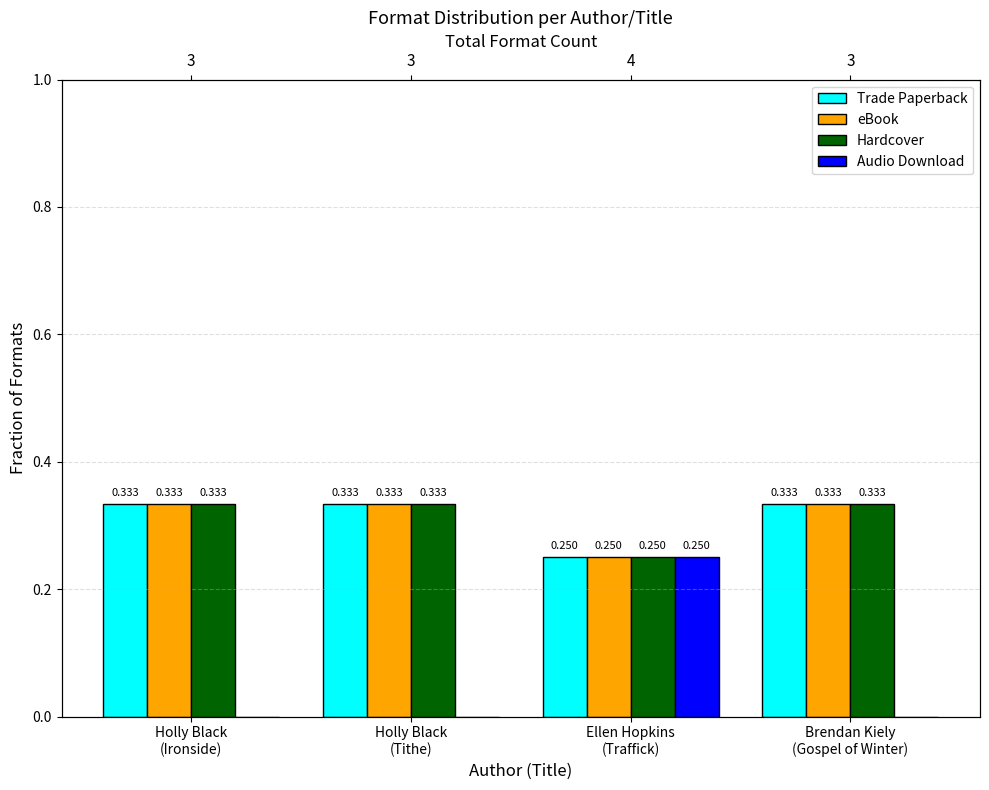

Rank the series at Holly Black
(Tithe) from lowest to highest value.

Audio Download, Trade Paperback, eBook, Hardcover